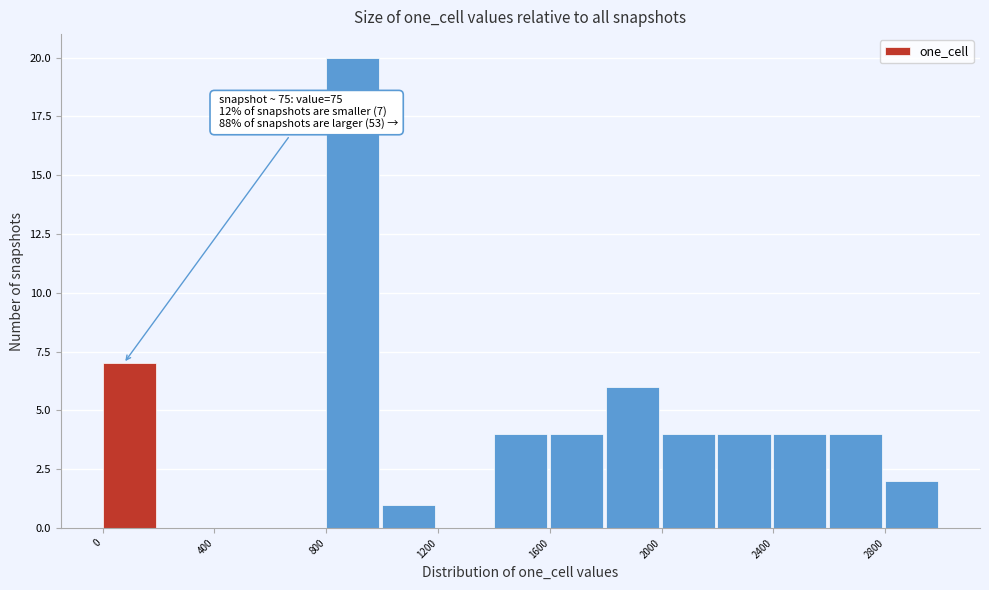

Which range on the x-axis has the tallest bar?

800 to 1000